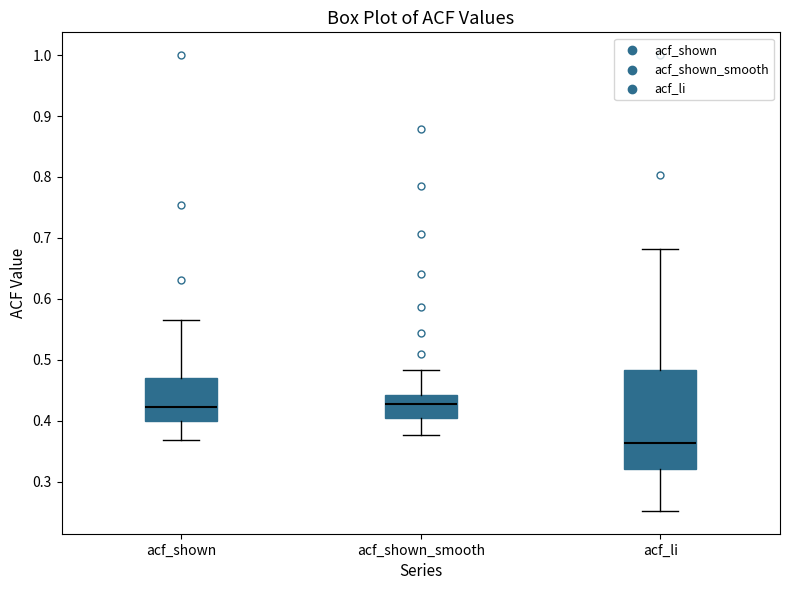

Reading left to right, transcribe this box plot: for each box, give where its median line is, the range the box spans, and where its two whiskers end, as read against the y-axis. The values are not printed on the chart, so give them approximately, as read against the axis.

acf_shown: median 0.42, box 0.40 to 0.47, whiskers 0.37 to 0.57
acf_shown_smooth: median 0.43, box 0.41 to 0.44, whiskers 0.38 to 0.48
acf_li: median 0.36, box 0.32 to 0.48, whiskers 0.25 to 0.68